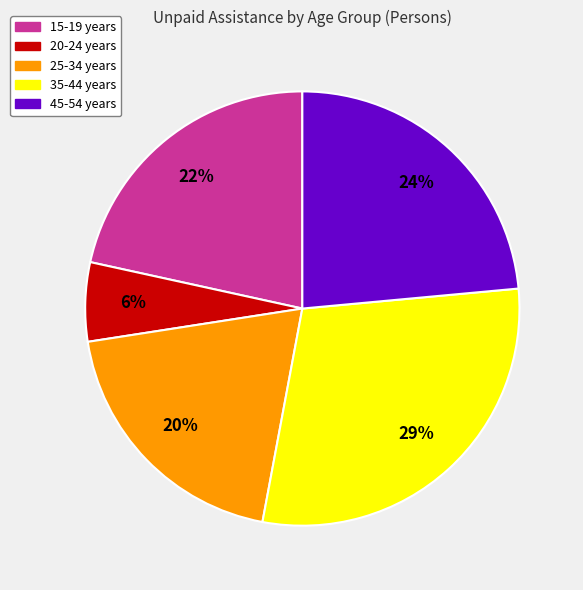

How many segments does this pie chart have?

5